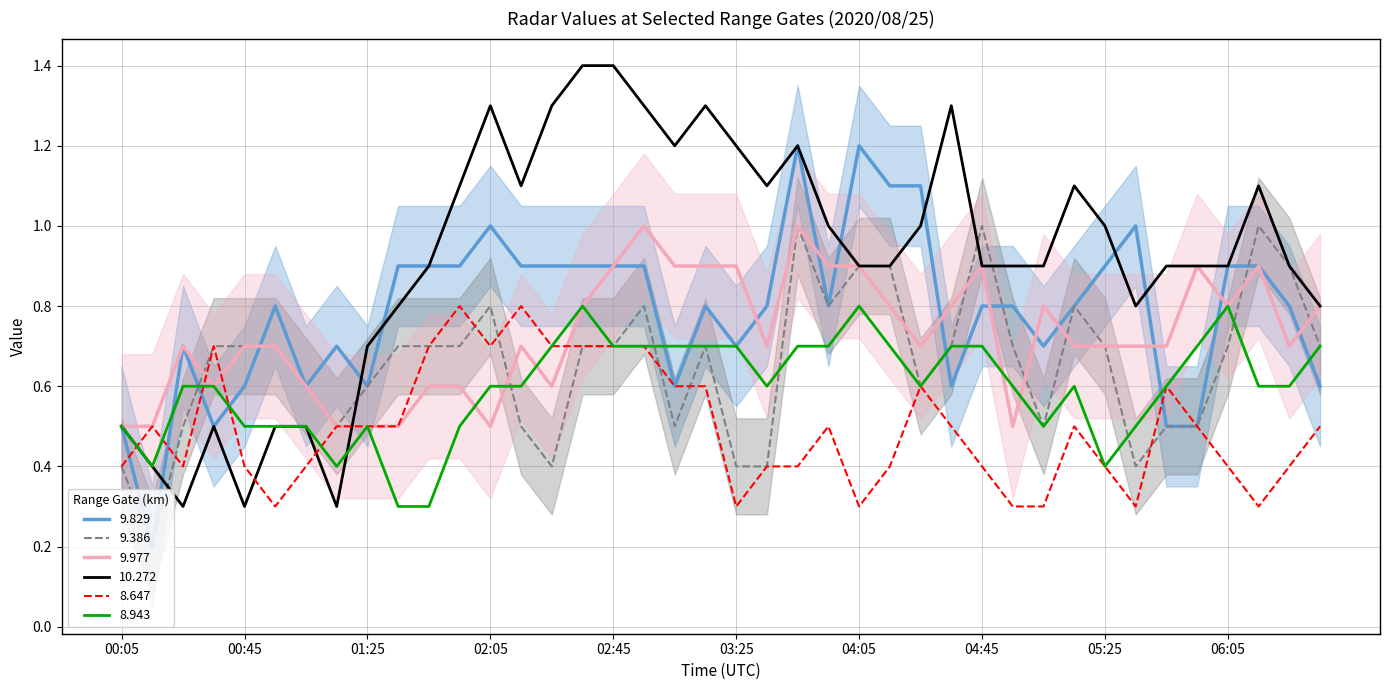

True or false: 8.943 has more than 2 points higher than both neighbors.

True